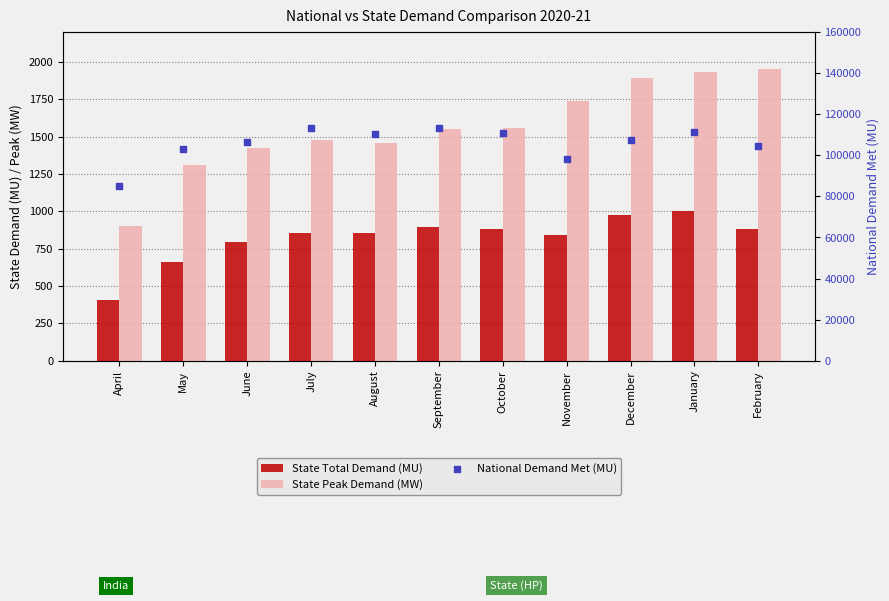

Which series reaches the minimum Y coordinate?

State Total Demand (MU)